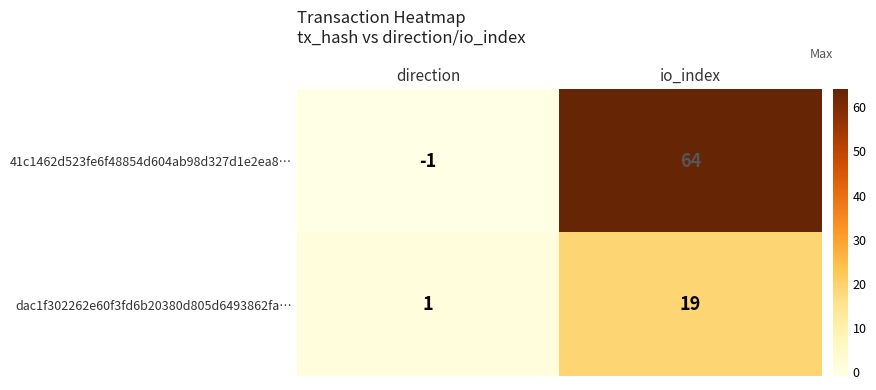

What is the difference between the 41c1462d523fe6f48854d604ab98d327d1e2ea8… values at direction and io_index?

65